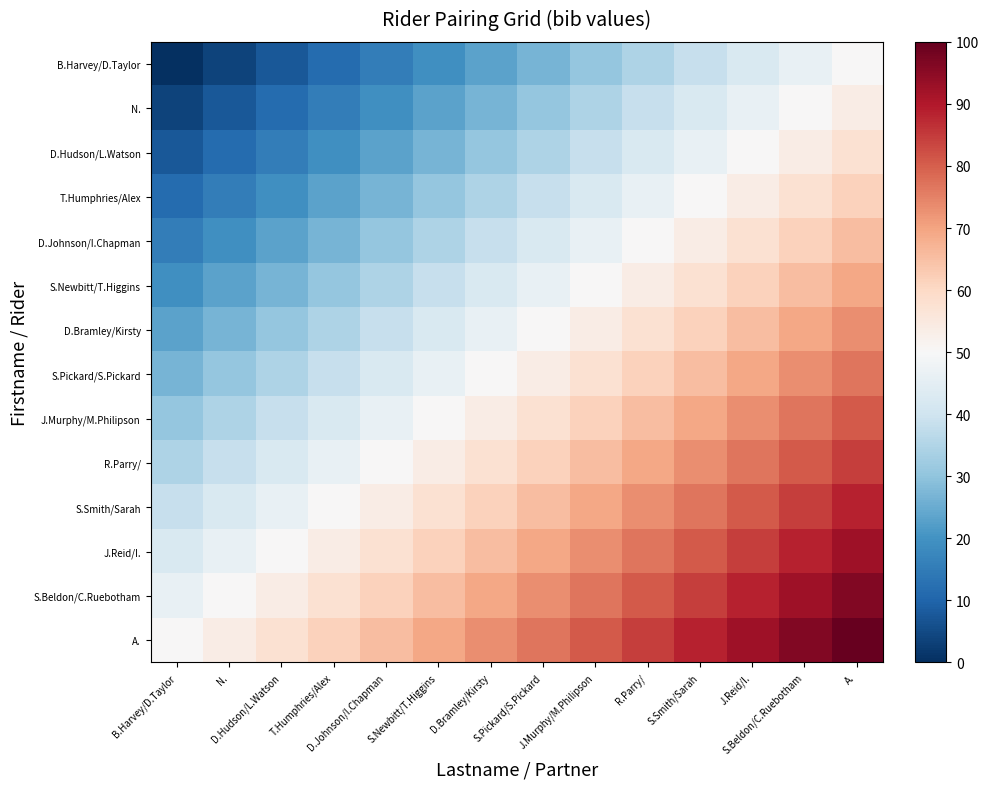

At which category does the chart reach its minimum across all series?

B.Harvey/D.Taylor